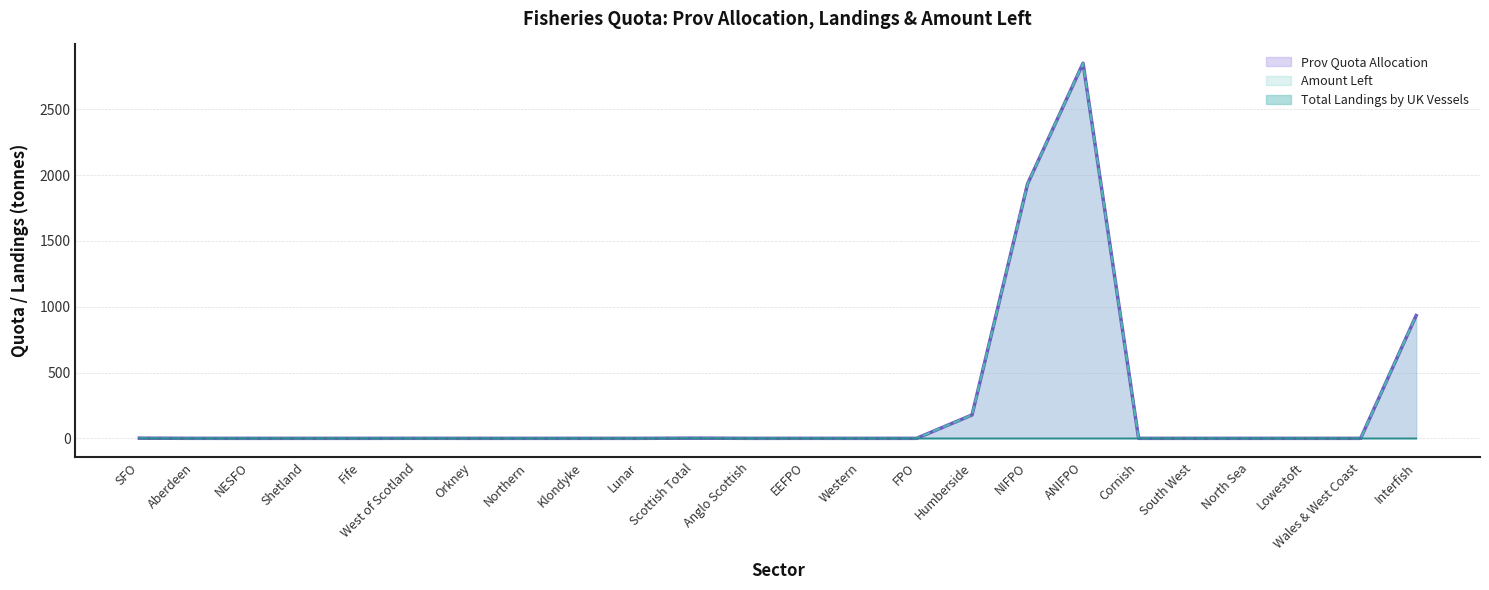

How many lines are shown in the chart?

3